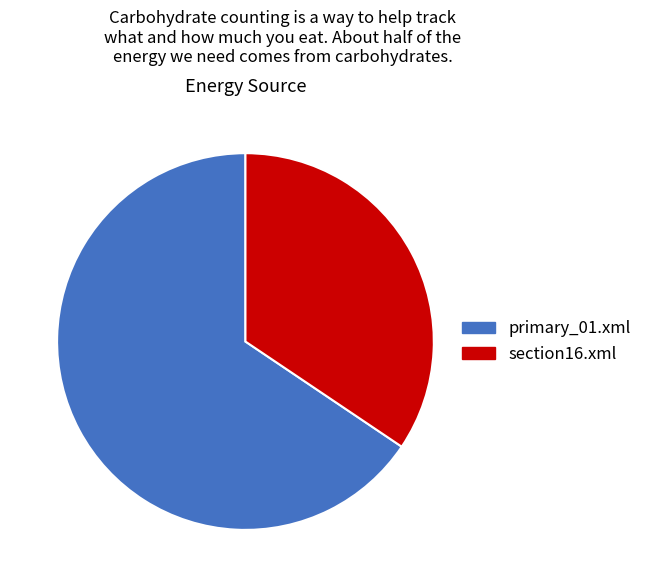

Is it true that section16.xml is 19% of the pie?

False